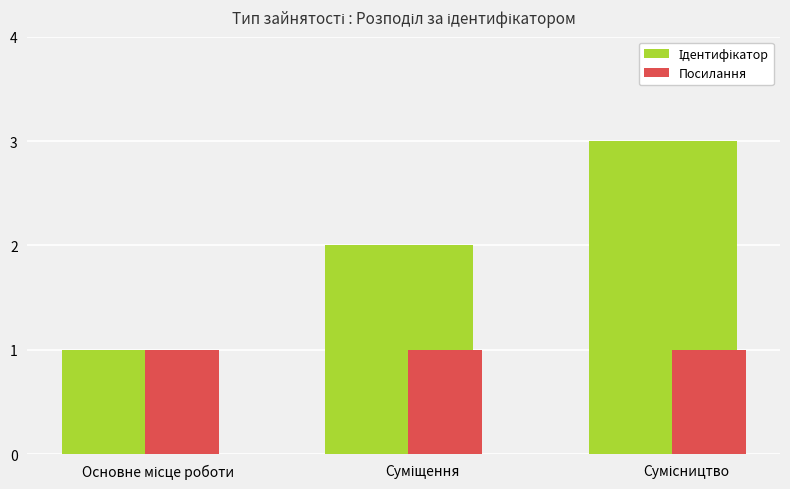

At which label is Ідентифікатор closest to 2?

Суміщення